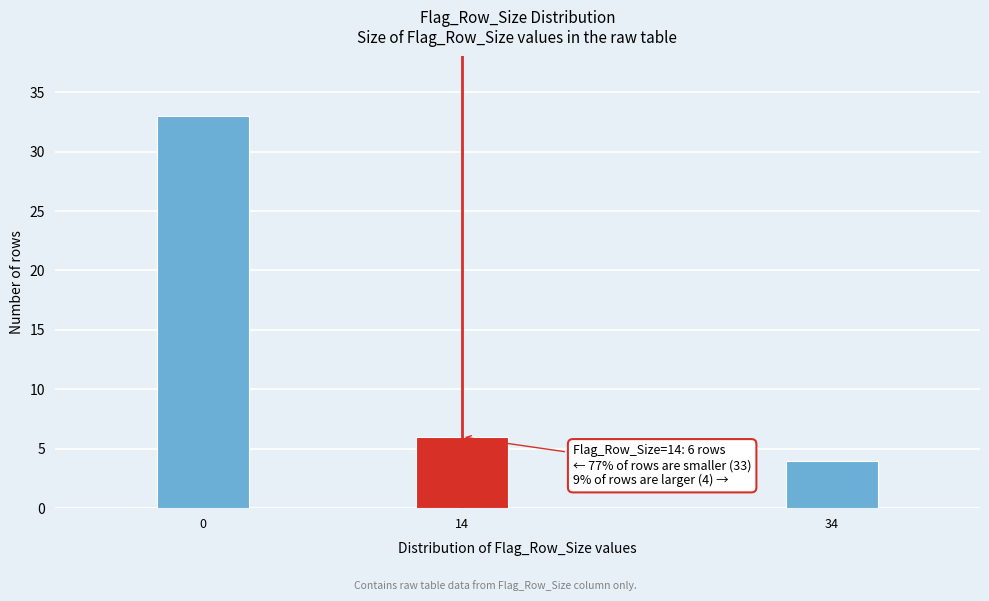

Reading right to left, what are all the values shown in this chart?

34=4	14=6	0=33